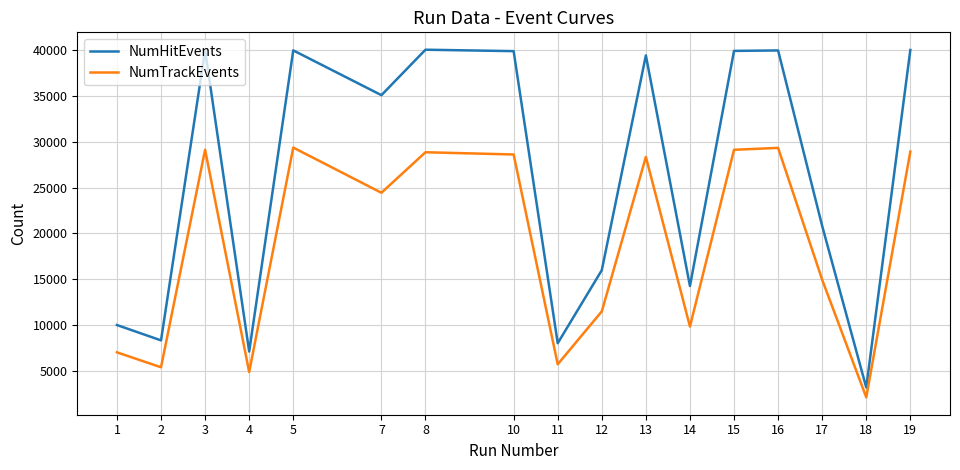

What is the approximate value of NumTrackEvents at 12, to the nearest 100?

11500